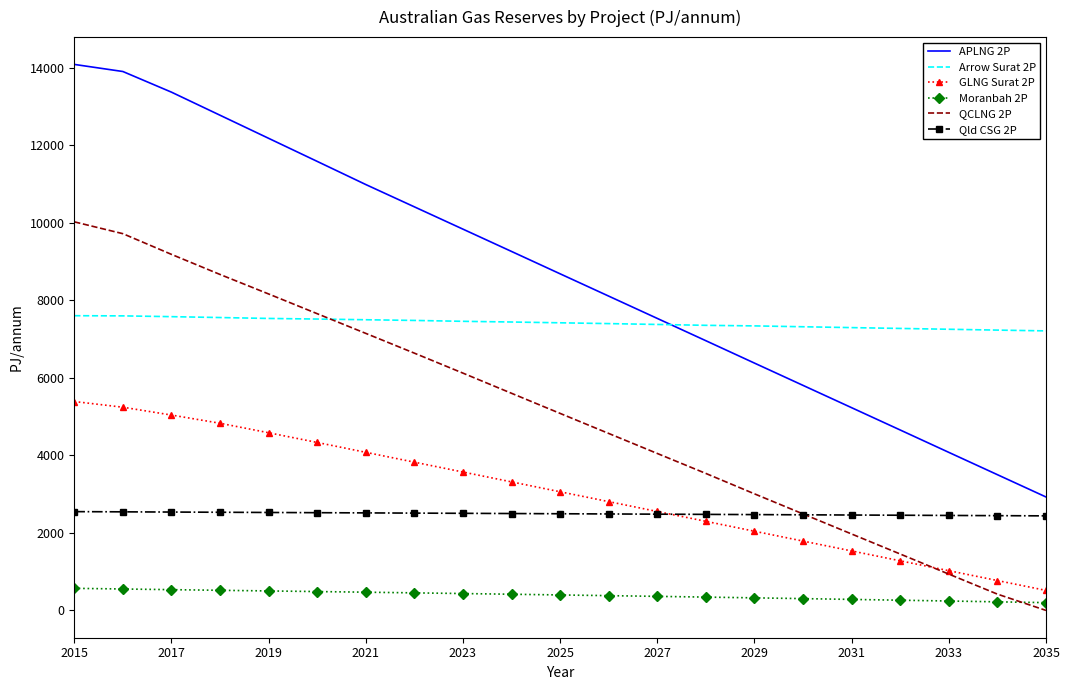

What is the average value of the Arrow Surat 2P series?

7418.9